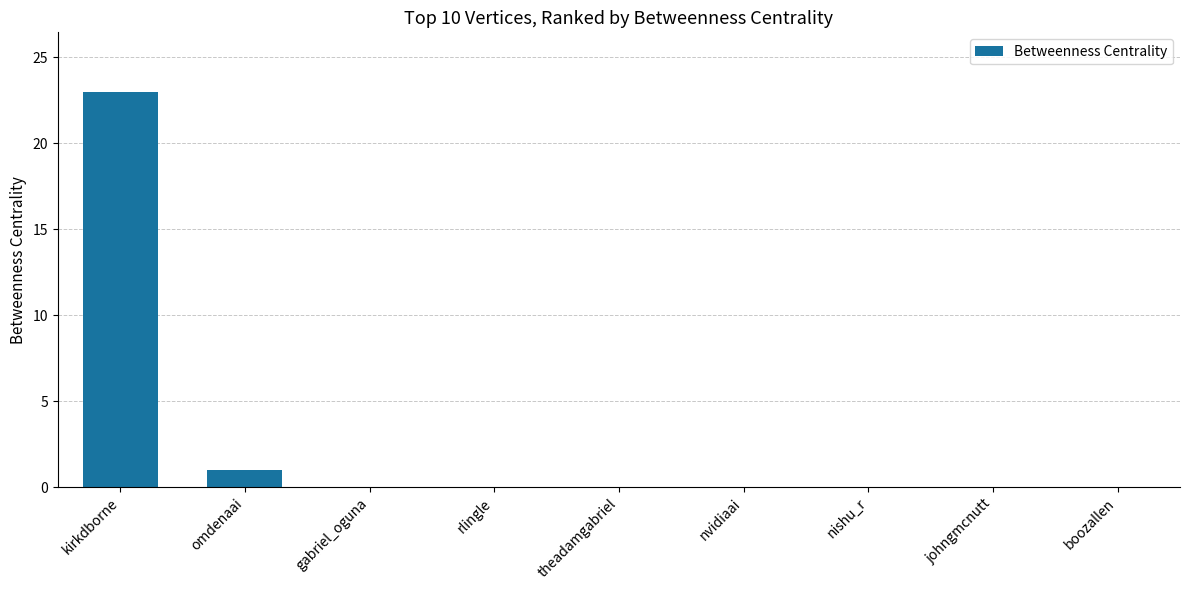

Where is the data nearest to the value 11?

omdenaai